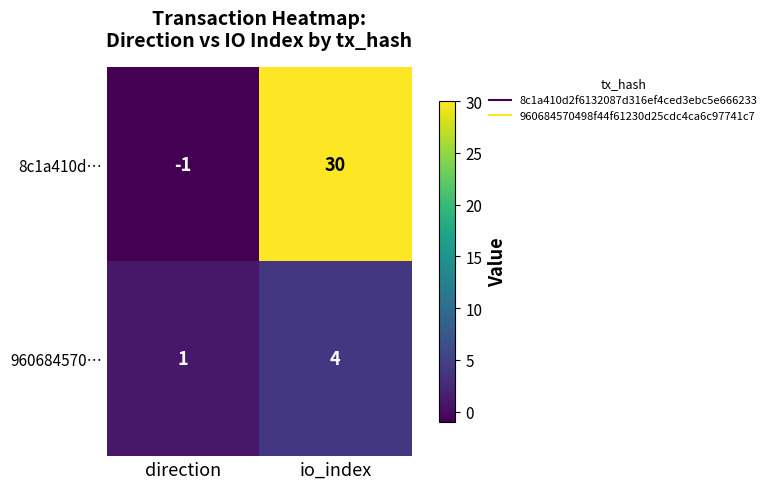

What value does the 8c1a410d… series have at io_index, to the nearest 5?

30